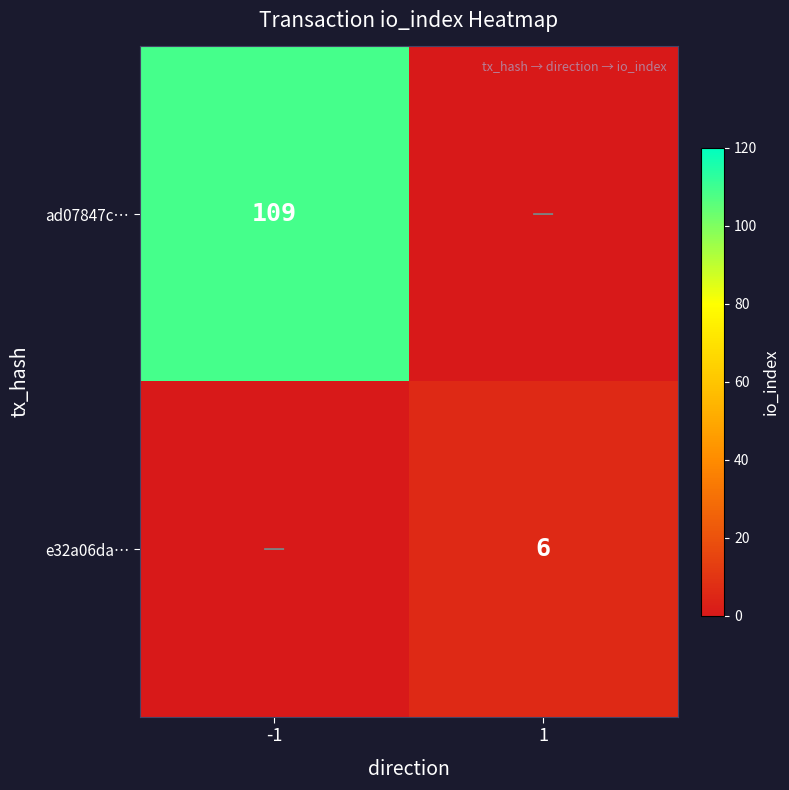

What is the total value across all series at 1?

6